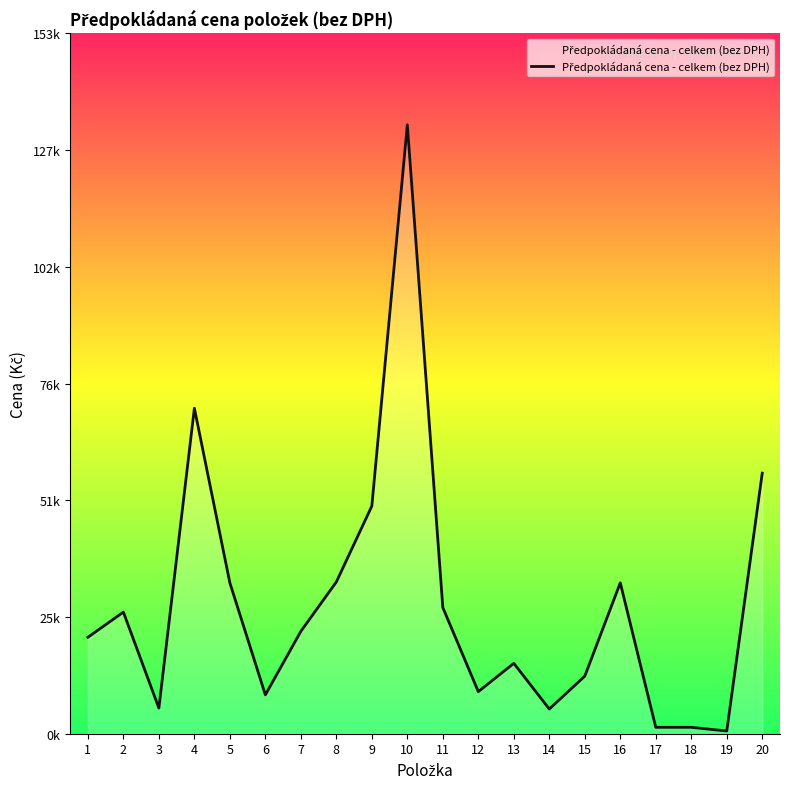

Rank the categories by value from lowest to highest.

19, 17, 18, 14, 3, 6, 12, 15, 13, 1, 7, 2, 11, 5, 16, 8, 9, 20, 4, 10